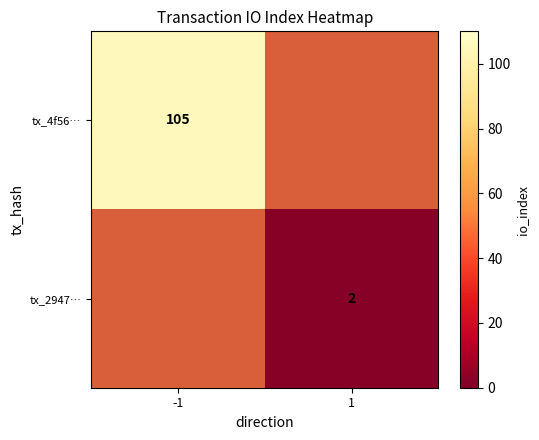

How many series are shown in this chart?

2